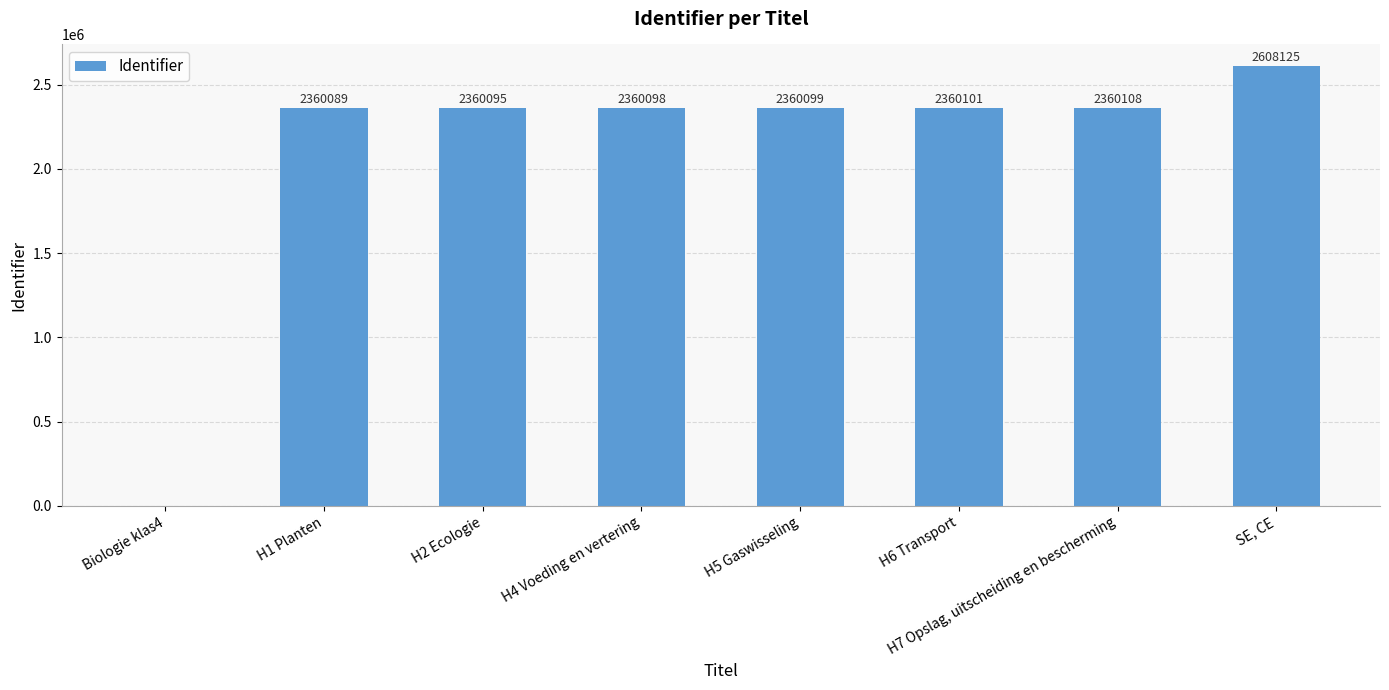

Is it true that the value at H6 Transport is 2360101?

True